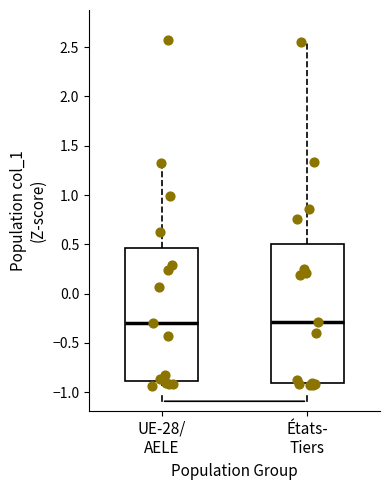

Reading left to right, transcribe this box plot: for each box, give where its median line is, the range the box spans, and where its two whiskers end, as read against the y-axis. The values are not printed on the chart, so give them approximately, as read against the axis.

UE-28/ AELE: median -0.30, box -0.90 to 0.45, whiskers -0.95 to 1.30
États- Tiers: median -0.30, box -0.90 to 0.50, whiskers -0.95 to 2.55